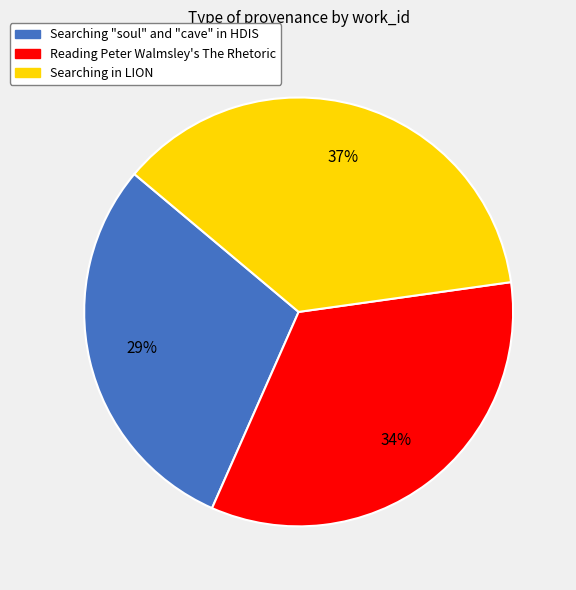

Which slice is the largest?

Searching in LION